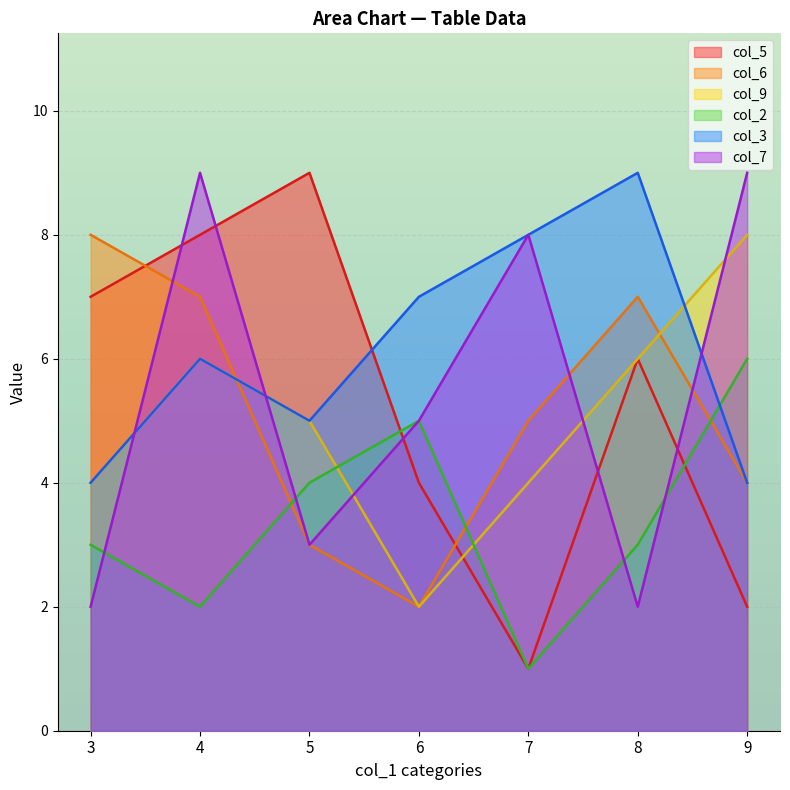

What are all the series names shown in the legend?

col_5, col_6, col_9, col_2, col_3, col_7